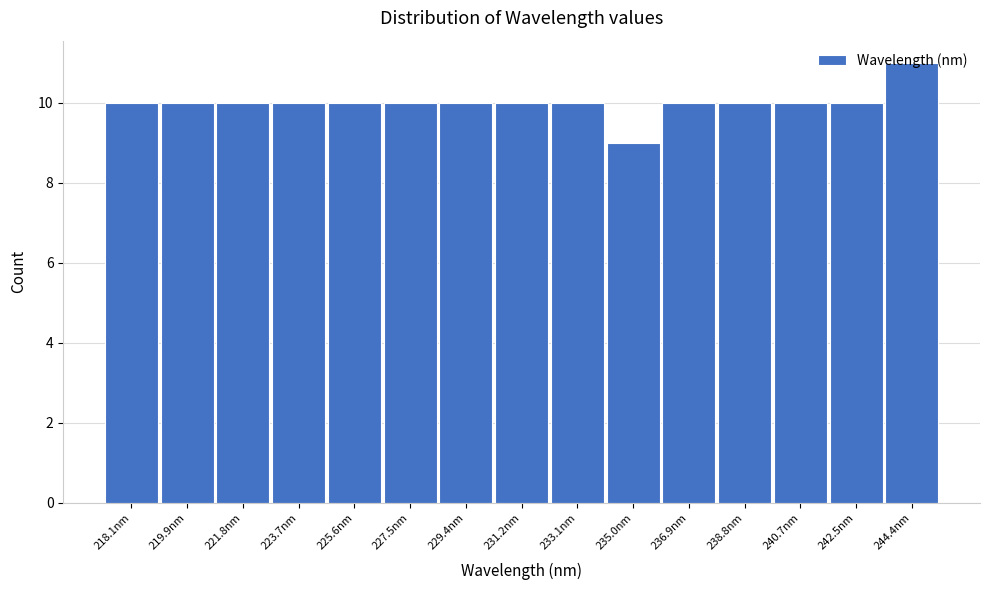

What is the change in value from 236.9nm to 244.4nm?

+1